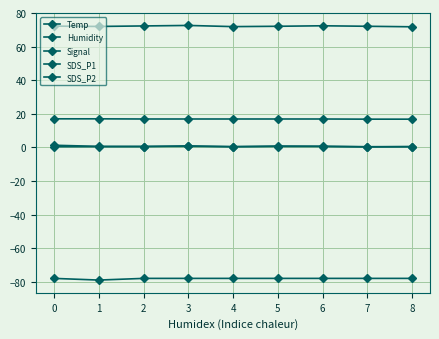

True or false: Signal and Temp intersect in this chart.

False